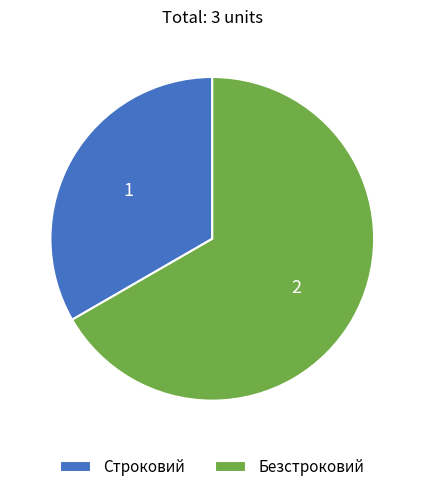

True or false: Строковий accounts for 33% of the total.

True